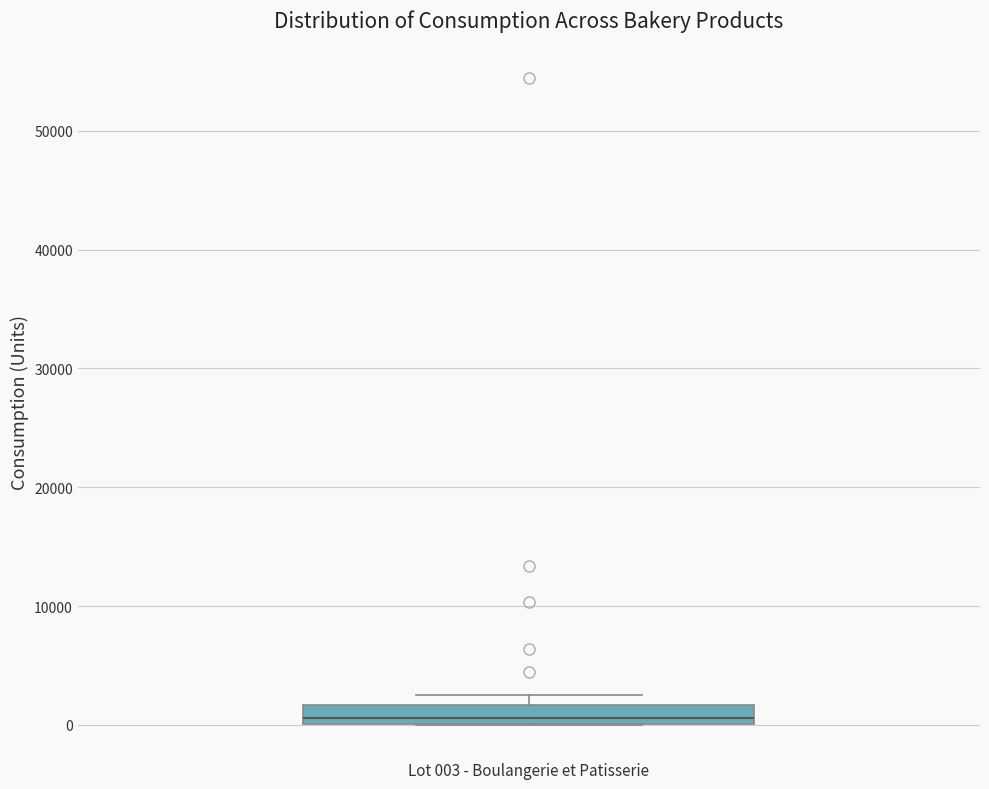

Transcribe this box plot: give where the median line is, the range the box spans, and where the two whiskers end, as read against the y-axis. The values are not printed on the chart, so give them approximately, as read against the axis.

median 1000, box 0 to 2000, whiskers 0 to 3000